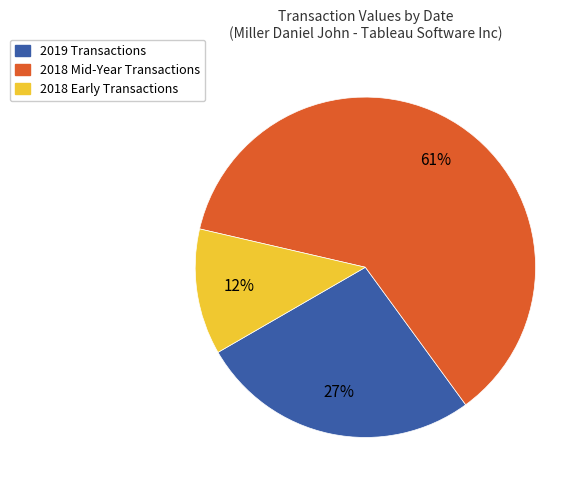

Is there any slice that represents more than half of the pie?

Yes